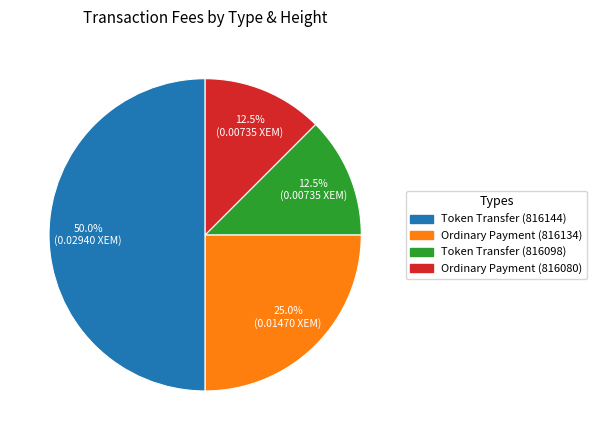

Does Ordinary Payment (816134) account for over 50% of the chart?

No